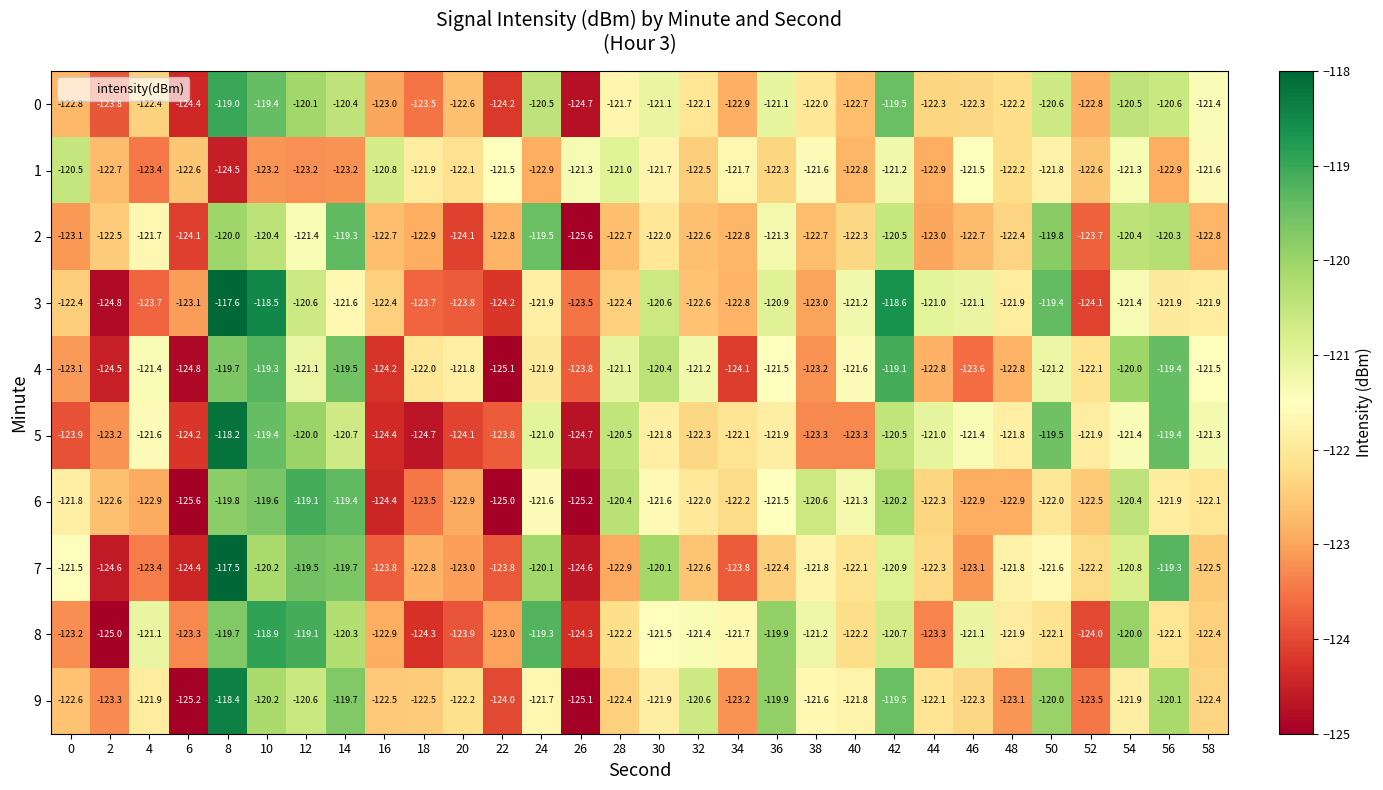

What is the sum of all 0 values?

-3656.6